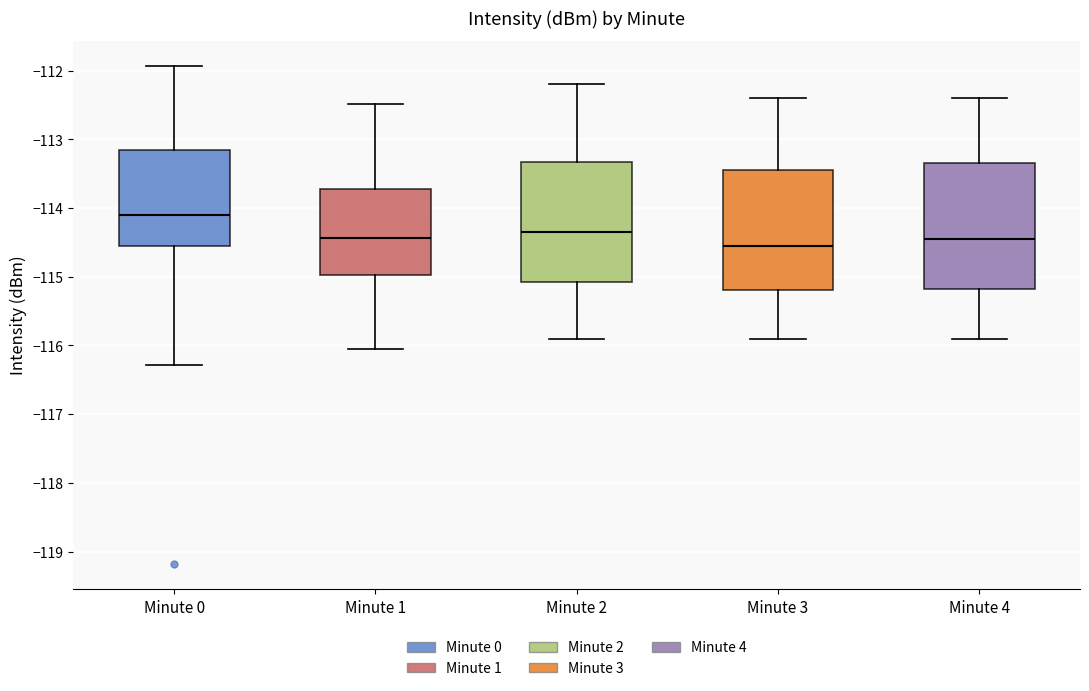

Reading left to right, read every box against the y-axis: the position of its median line, the range the box covers, and the ends of its whiskers. The values are not printed on the chart, so give them approximately, as read against the axis.

Minute 0: median -114.1, box -114.5 to -113.2, whiskers -116.3 to -111.9
Minute 1: median -114.4, box -115.0 to -113.7, whiskers -116.0 to -112.5
Minute 2: median -114.3, box -115.1 to -113.3, whiskers -115.9 to -112.2
Minute 3: median -114.5, box -115.2 to -113.4, whiskers -115.9 to -112.4
Minute 4: median -114.4, box -115.2 to -113.3, whiskers -115.9 to -112.4